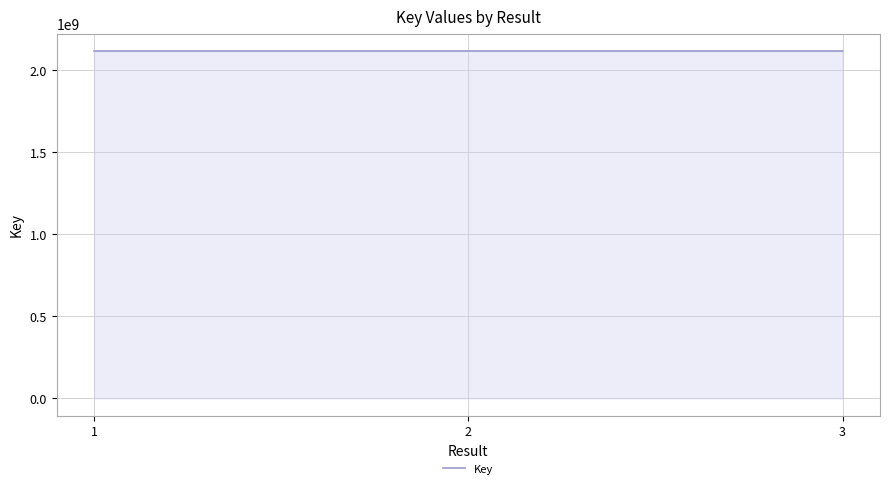

What is the difference between the values at 2 and 3?

5803